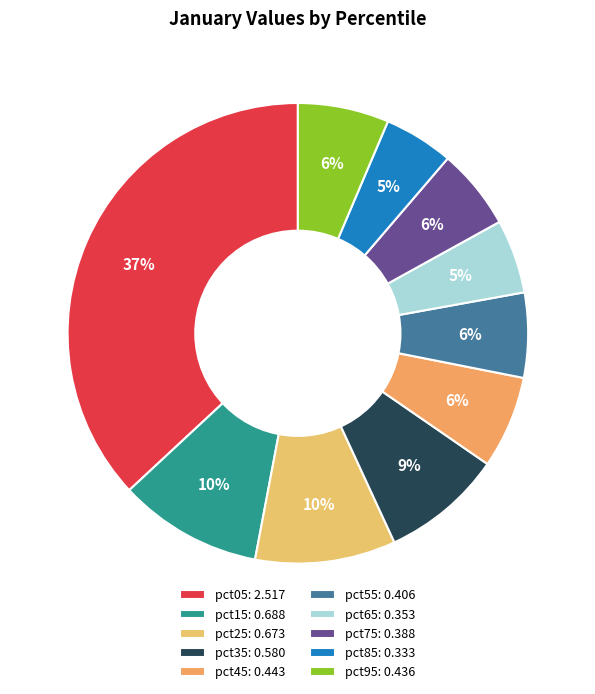

To the nearest percent, what portion does pct55 represent?

6%